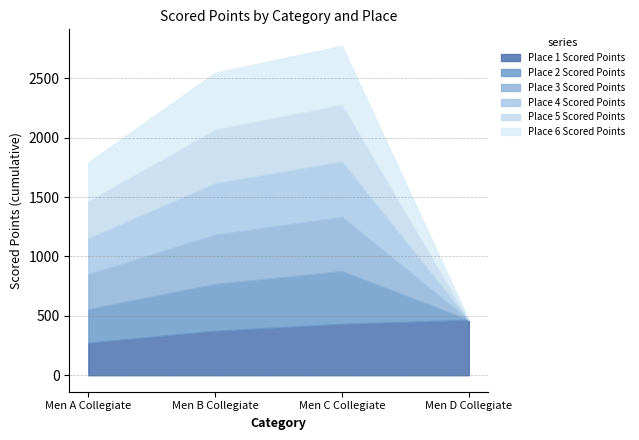

What is the difference between the highest and lowest values at Men D Collegiate?

466.2